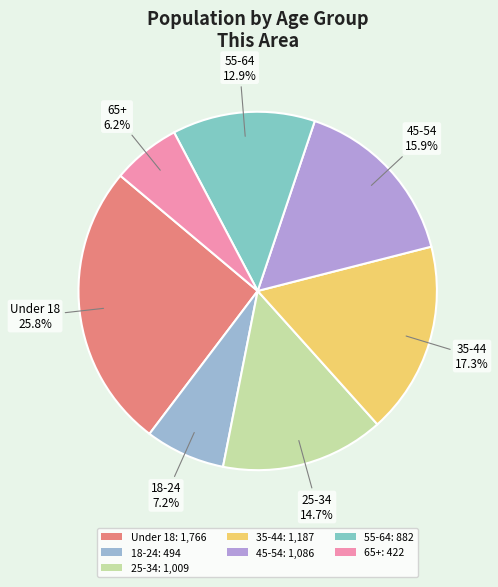

Does any single category account for the majority?

No